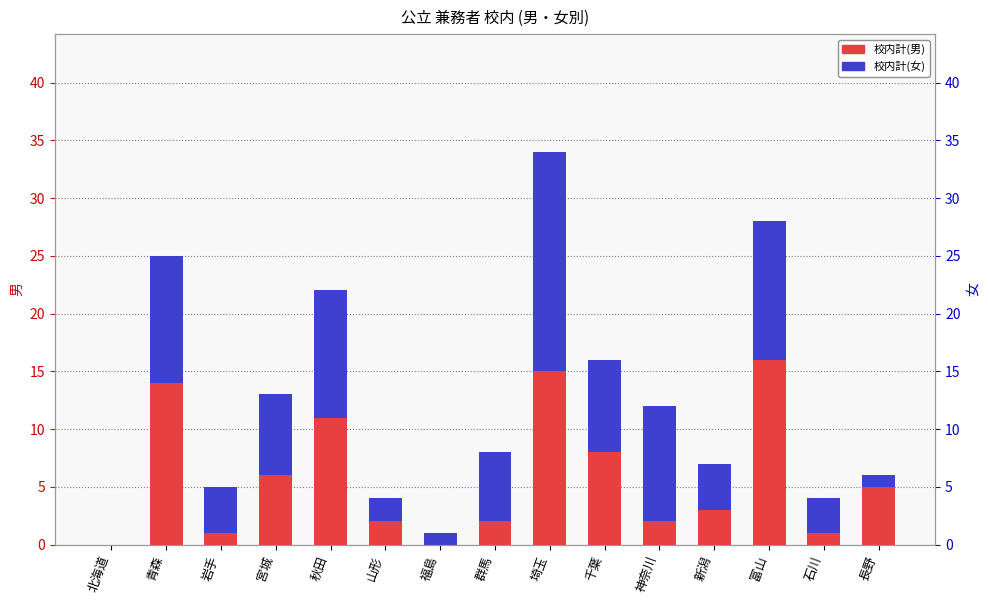

What is the highest value of the 校内計(男) series?

16